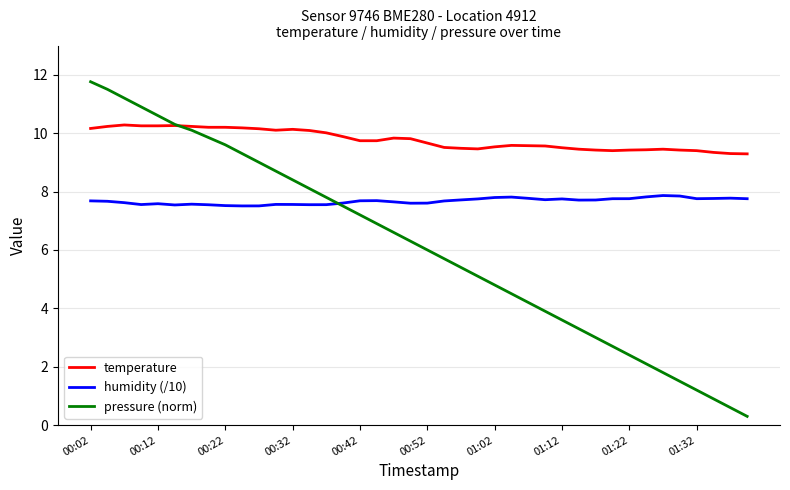

Which series has the widest spread of values?

pressure (norm)